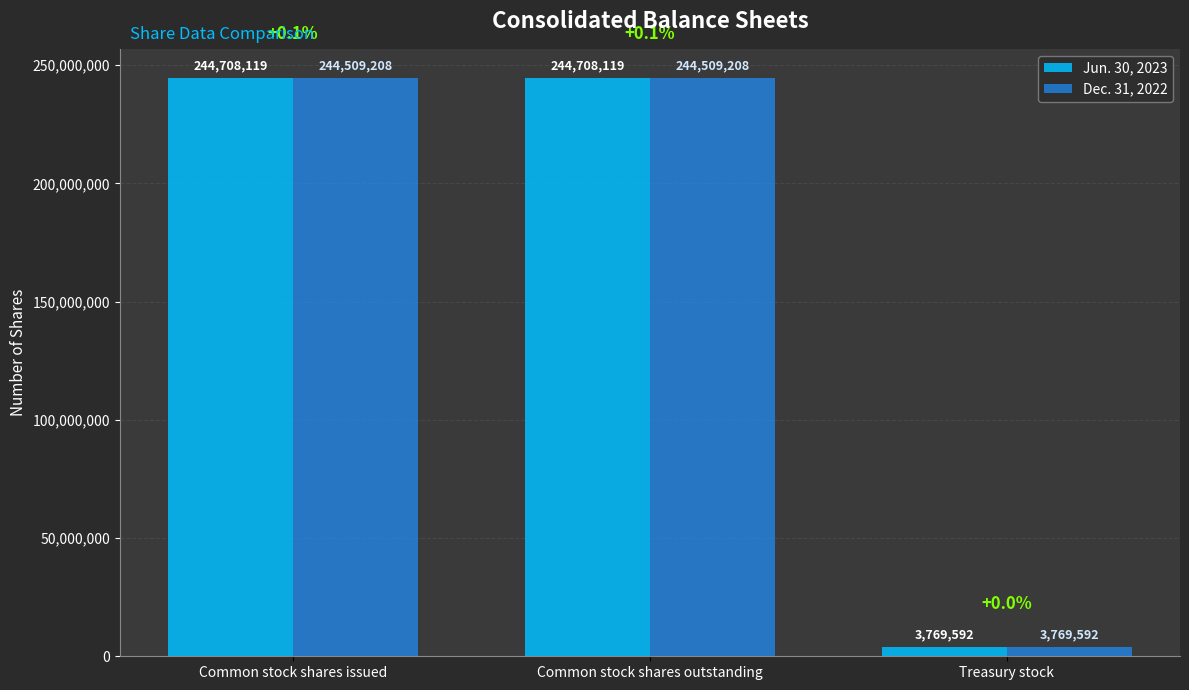

Read the Jun. 30, 2023 value at Common stock shares issued, to the nearest 10.

244708120